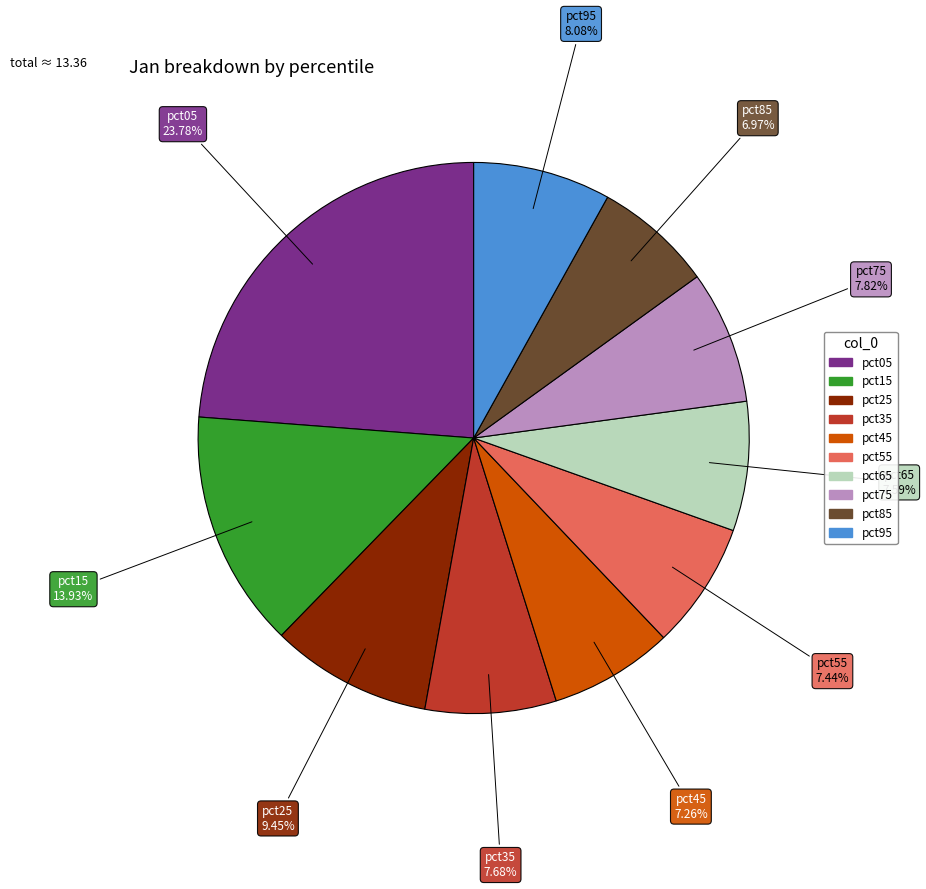

Which category has the biggest portion of the pie?

pct05